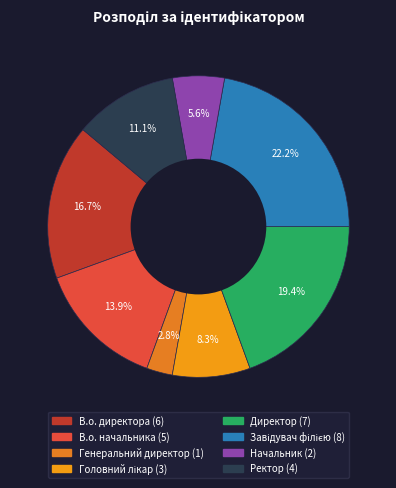

Combined, do Начальник and Завідувач філією account for over 50%?

No